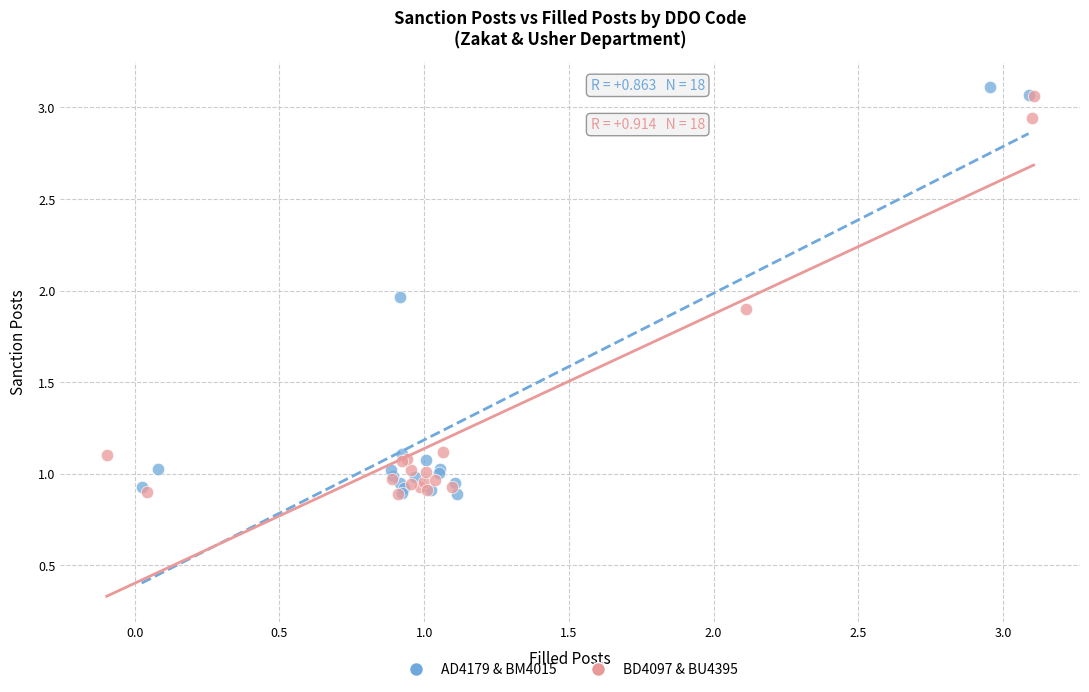

Which series has the largest Y range (max minus min)?

AD4179 & BM4015